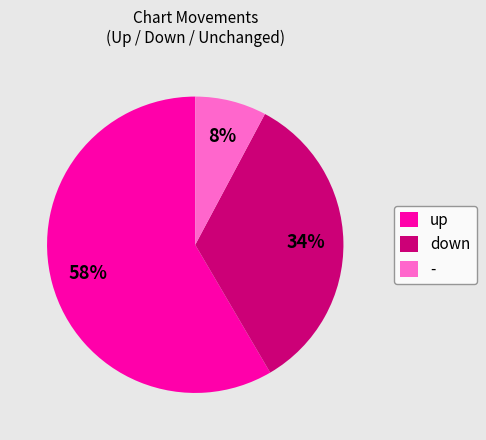

Count the number of slices in the pie.

3